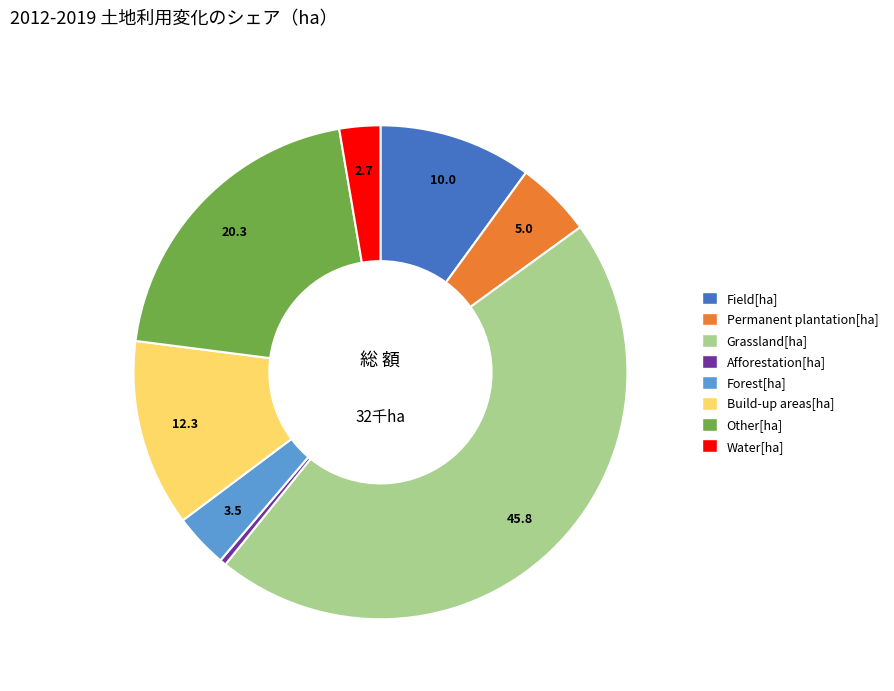

Approximately how many times larger is the value at Other[ha] compared to Forest[ha]?

5.7